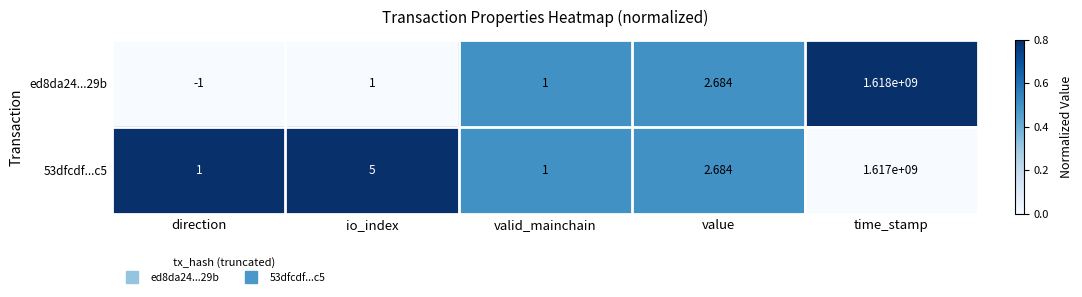

At how many categories does at least one series exceed 0?

5